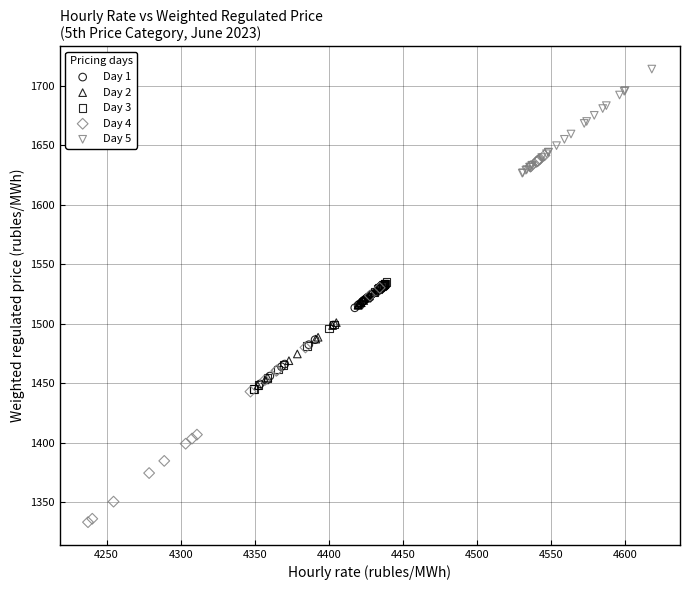

Which series has the widest spread of Y values?

Day 4